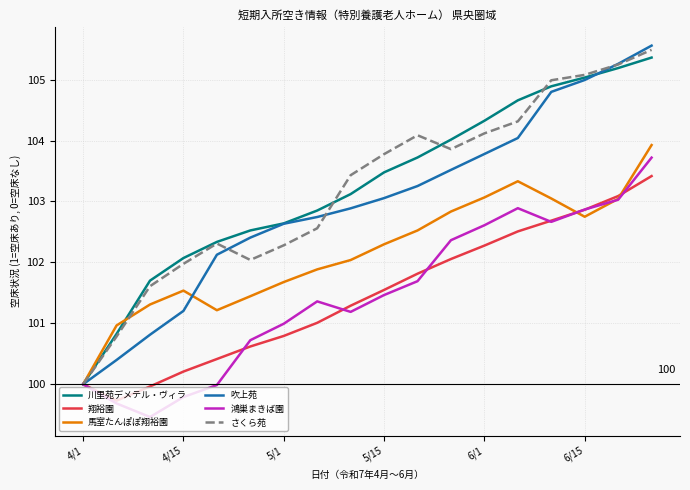

What is the smallest value displayed?

99.5